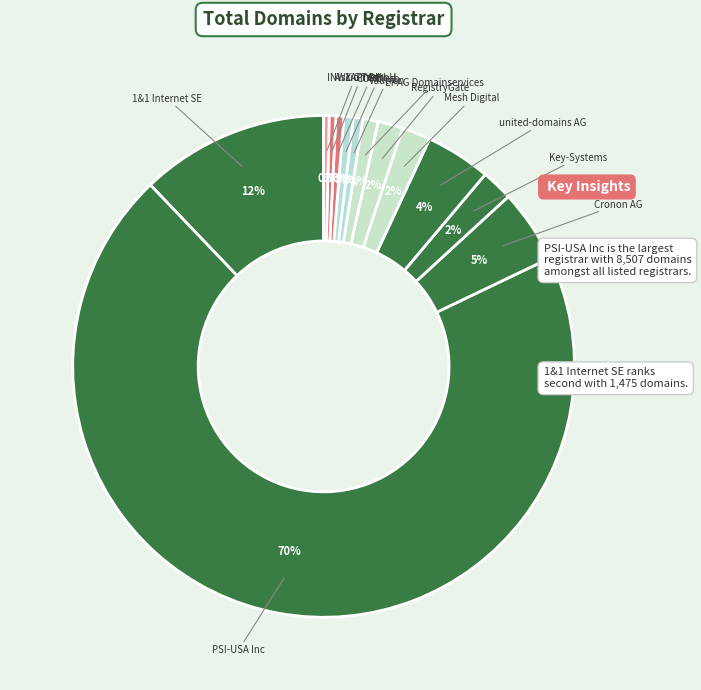

Rank the categories by value from highest to lowest.

PSI-USA Inc, 1&1 Internet SE, Cronon AG, united-domains AG, Key-Systems LLC, Mesh Digital Limited, RegistryGate GmbH, EPAG Domainservices GmbH, Vautron Rechenzentrum AG, COREhub S.R.L.U., 1API GmbH, Ascio Technologies Inc., INWX GmbH & Co. KG